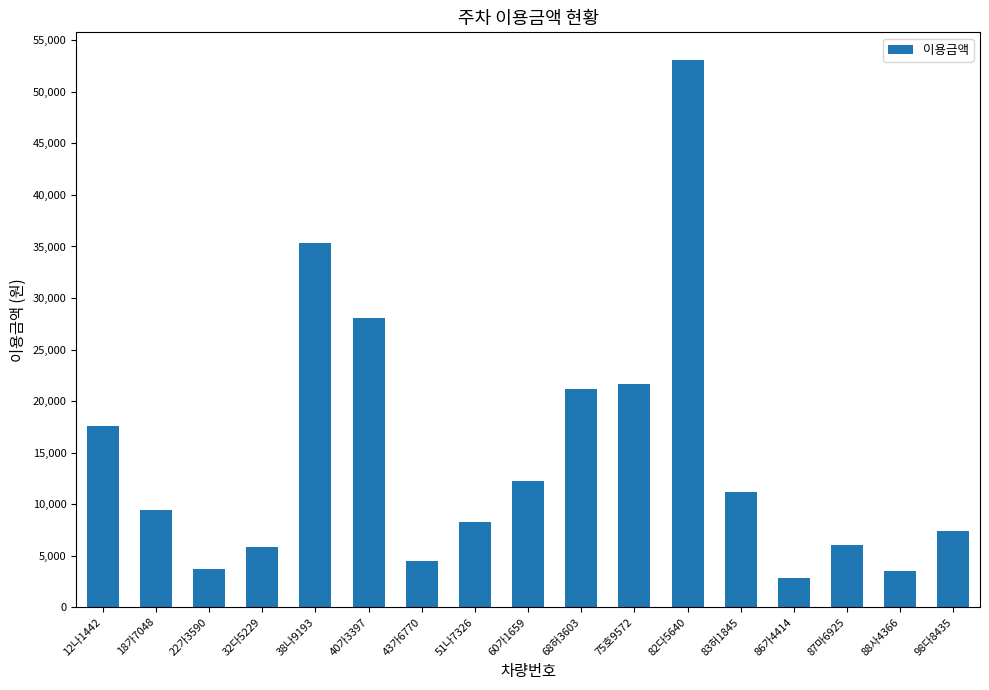

What is the label of the 10th bar from the right?

51나7326